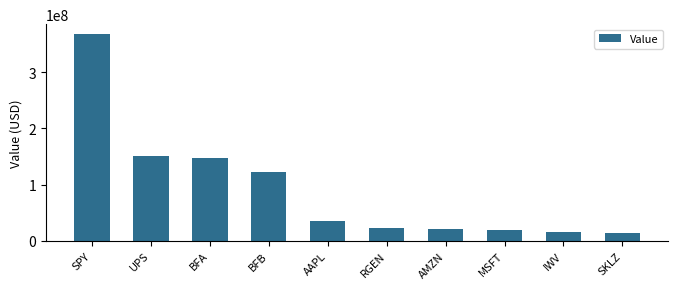

Approximately how many times larger is the value at UPS compared to AMZN?

7.5